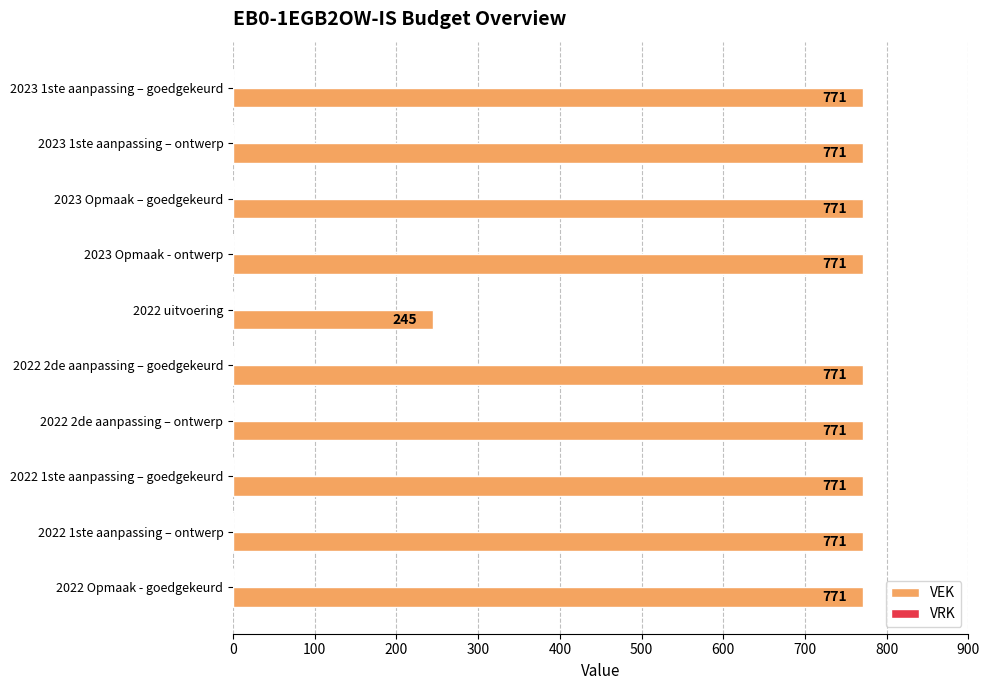

What is the difference between the maximum and minimum values?

526